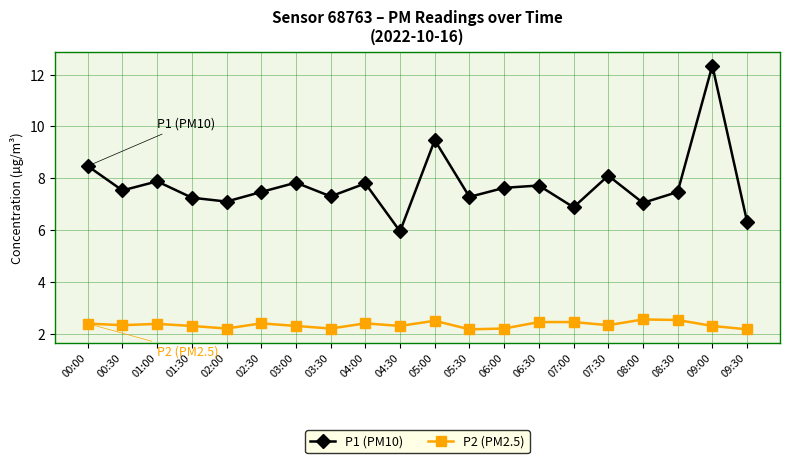

At how many categories does at least one series exceed 7?

17